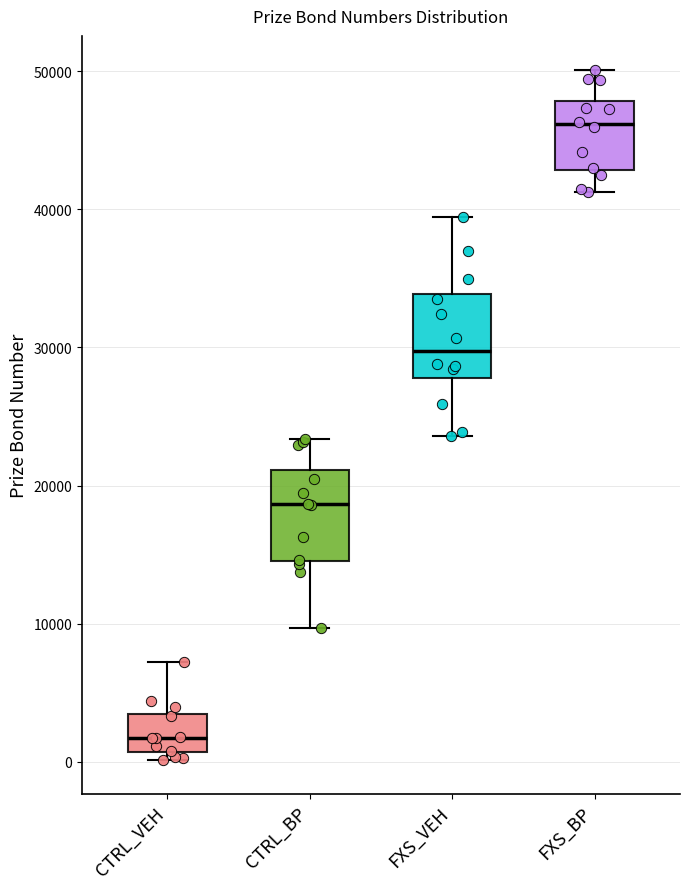

Which box's median line is the lowest?

CTRL_VEH